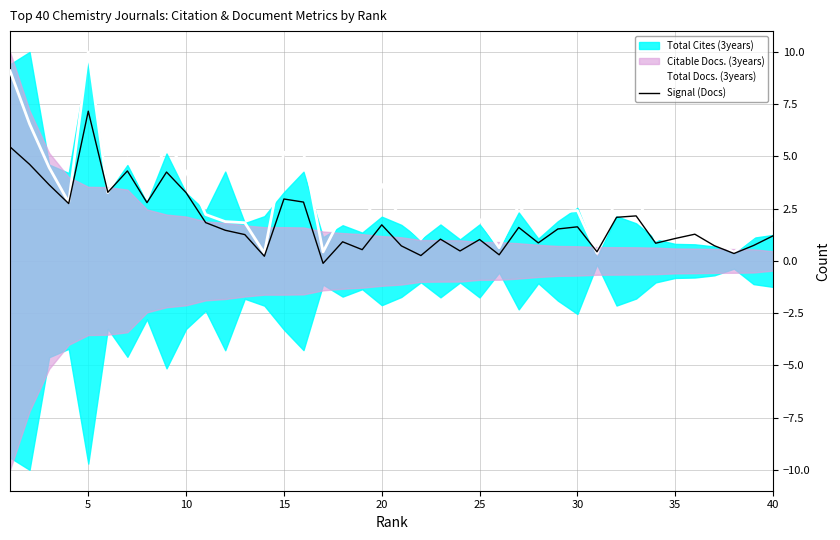

What is the difference between the maximum and minimum values in the Total Docs. (3years) series?

9.6